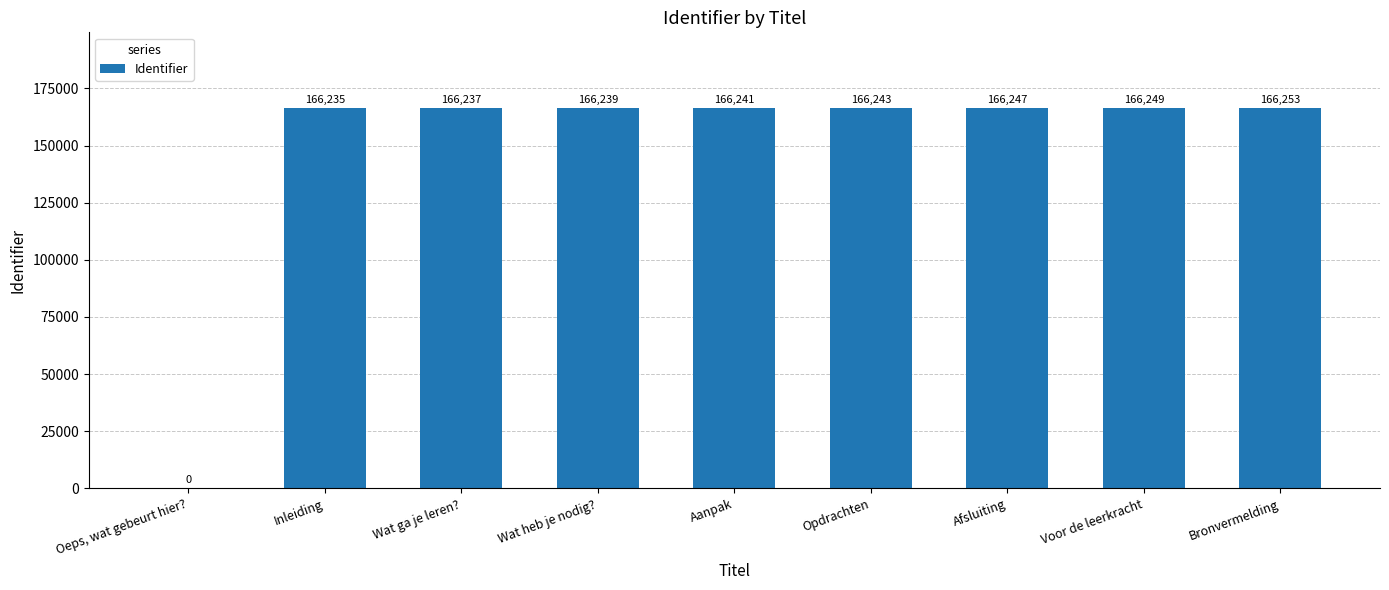

The value at Wat ga je leren? is 166237. True or false?

True